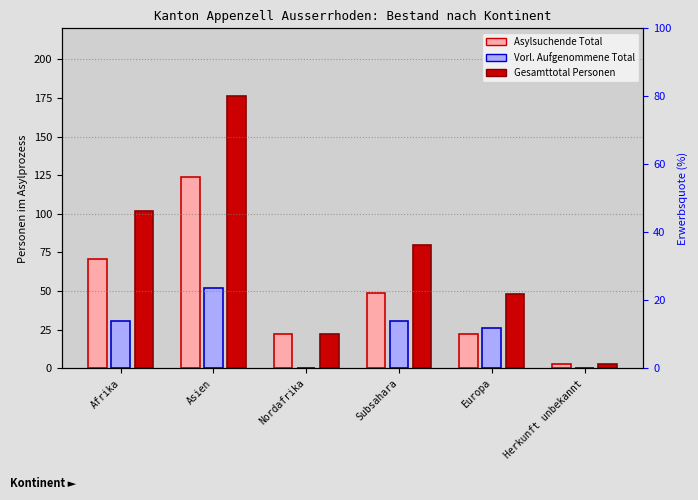

What is the total value across all series at Herkunft unbekannt?

6